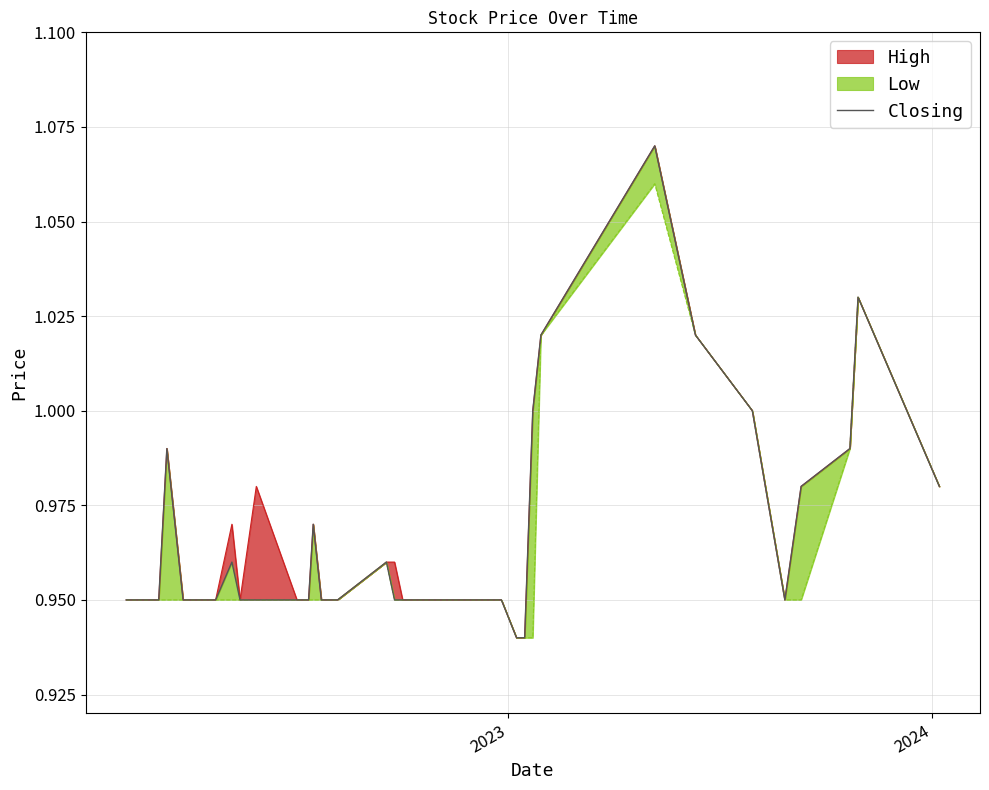

Is it true that the value at 21 is 1.7?

False